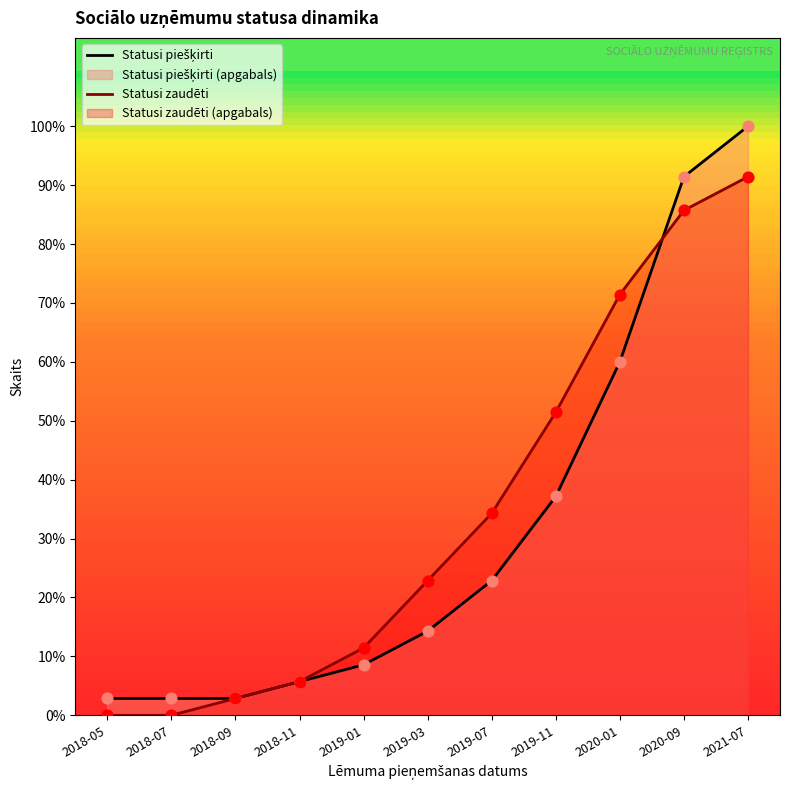

Which series has the largest total across all categories?

Statusi zaudēti